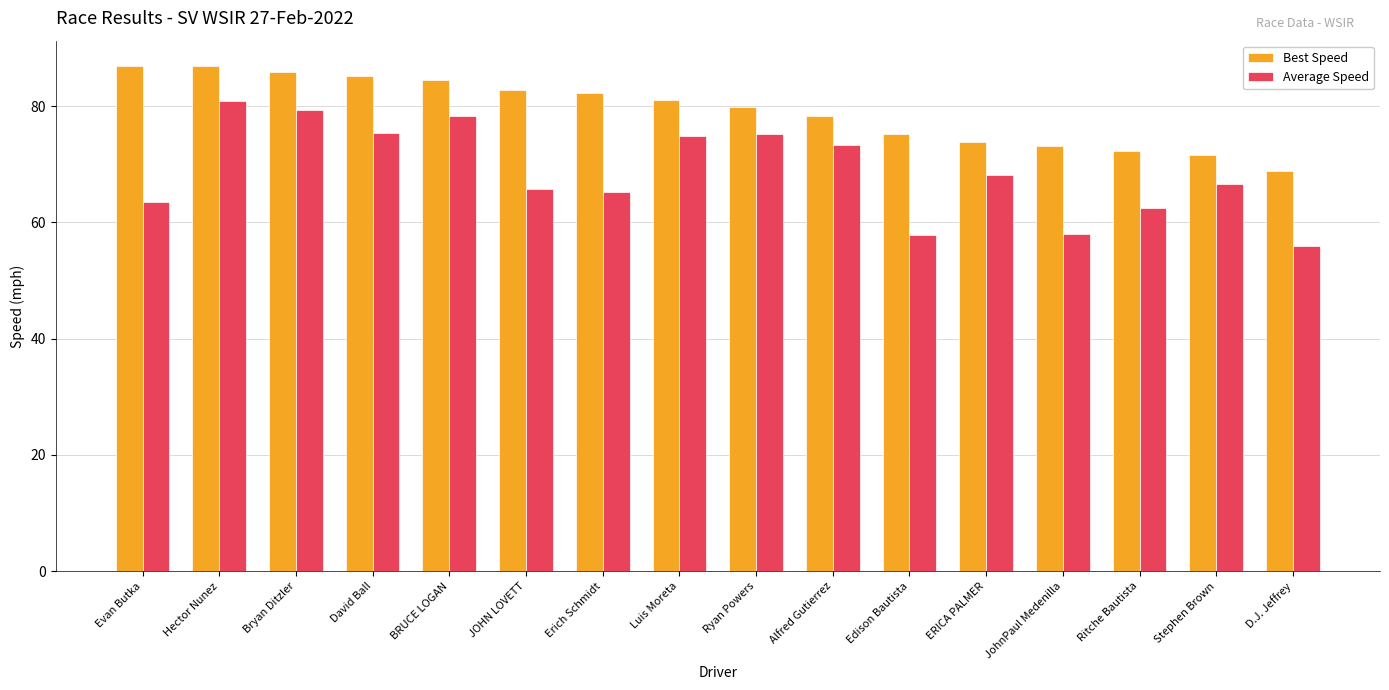

Rank the series at Edison Bautista from highest to lowest value.

Best Speed, Average Speed